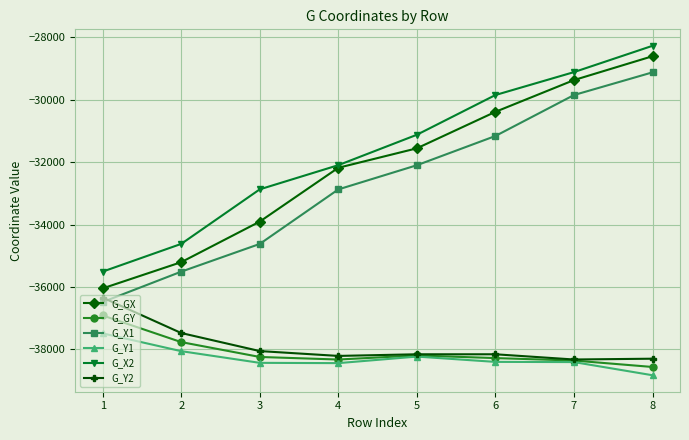

What is the spread (max minus min) of values at 2?

3440.3